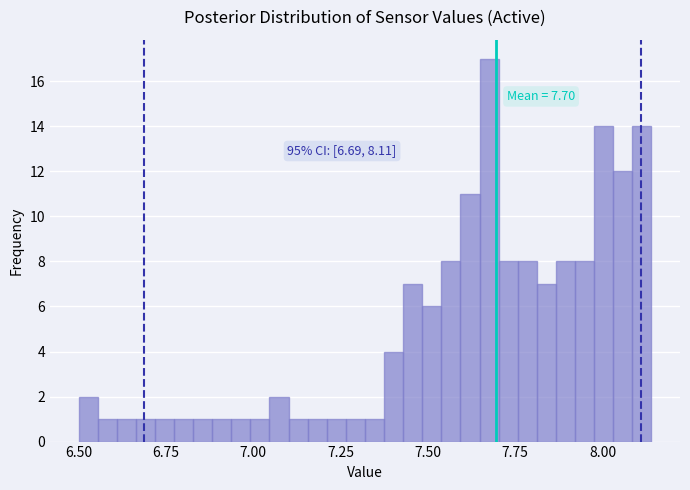

Read against the x-axis, roughly where is the centre of the tallest bar?

7.70